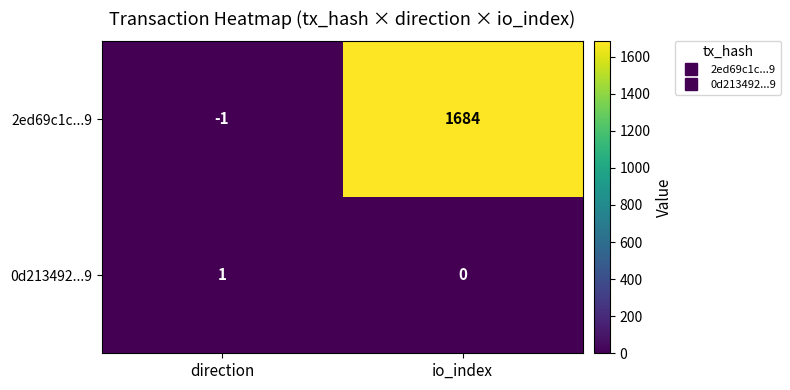

How many distinct data groups are displayed?

2